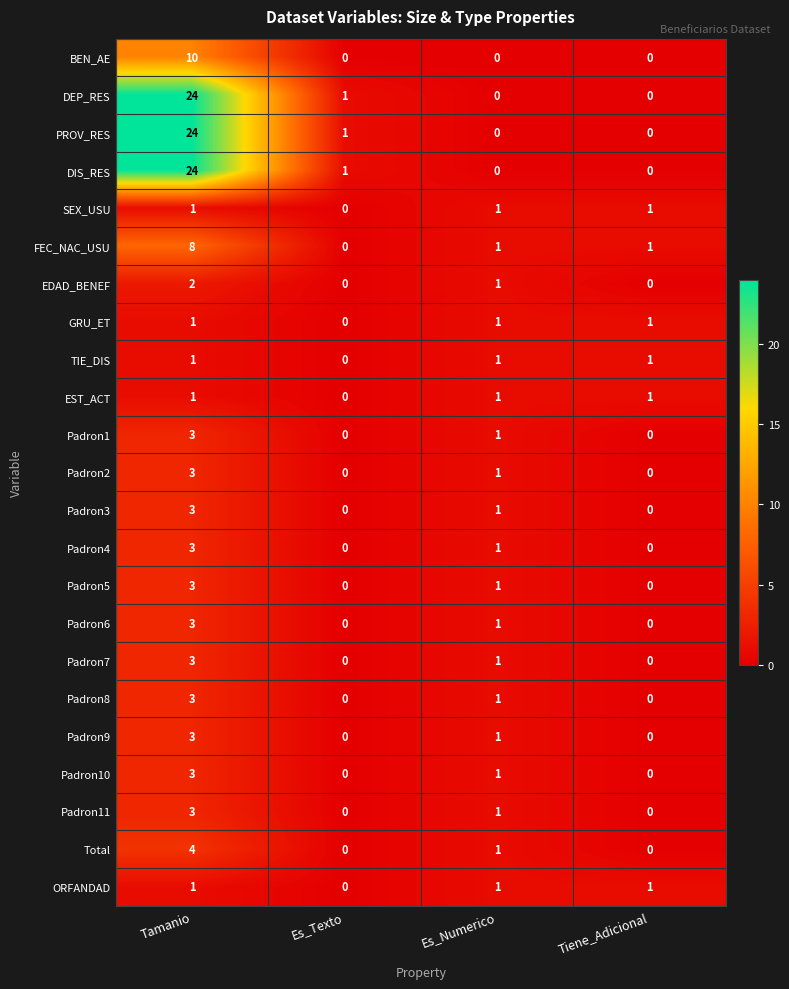

How many data points in EDAD_BENEF are less than 1?

2